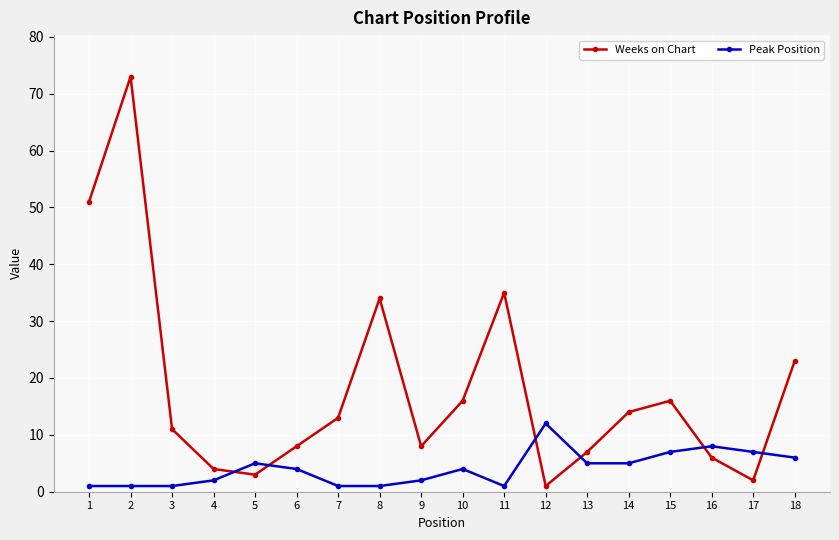

Where is Weeks on Chart nearest to the value 37?

11